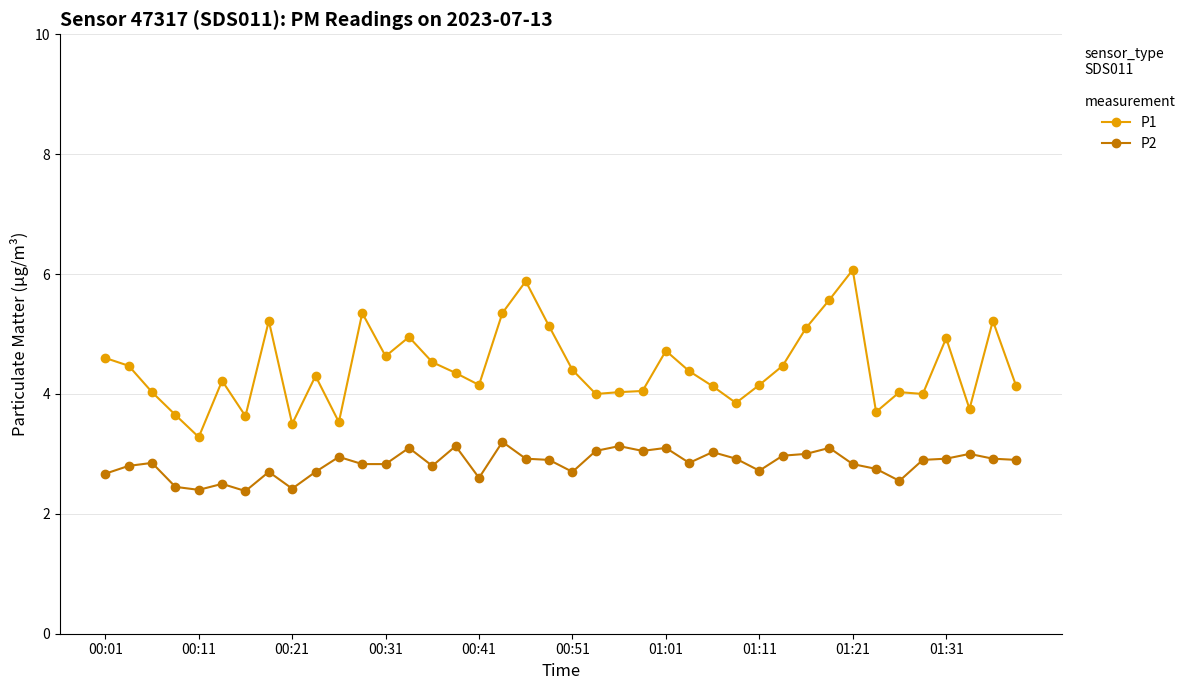

True or false: P2 has more than 0 interior local peaks.

True